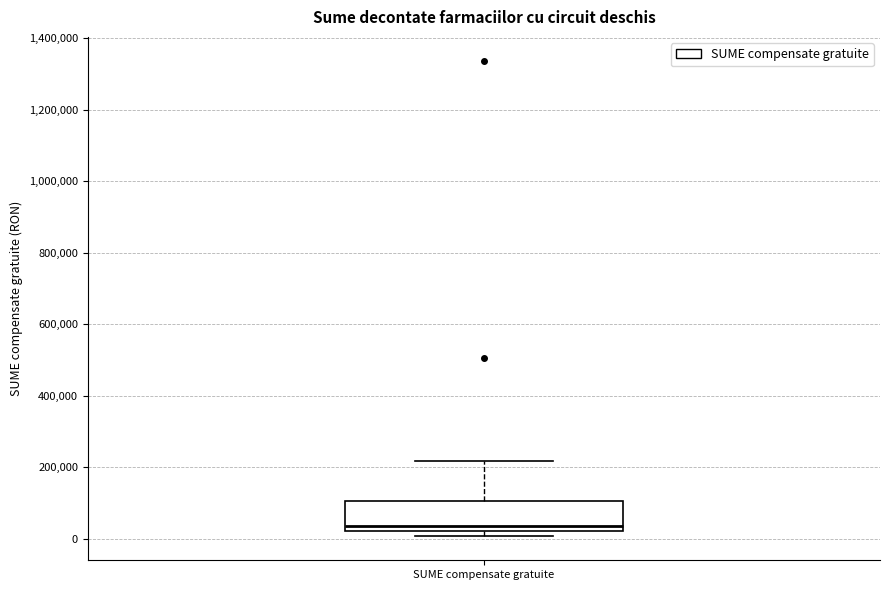

Transcribe this box plot: give where the median line is, the range the box spans, and where the two whiskers end, as read against the y-axis. The values are not printed on the chart, so give them approximately, as read against the axis.

median 40000, box 20000 to 100000, whiskers 0 to 220000